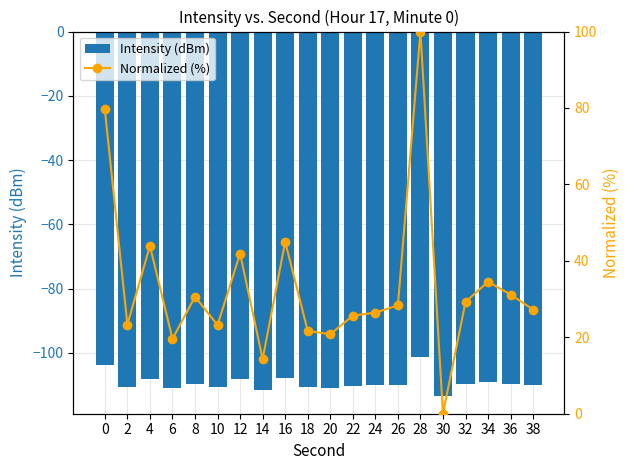

True or false: Normalized (%) has a value of 133.9 at 28.

False